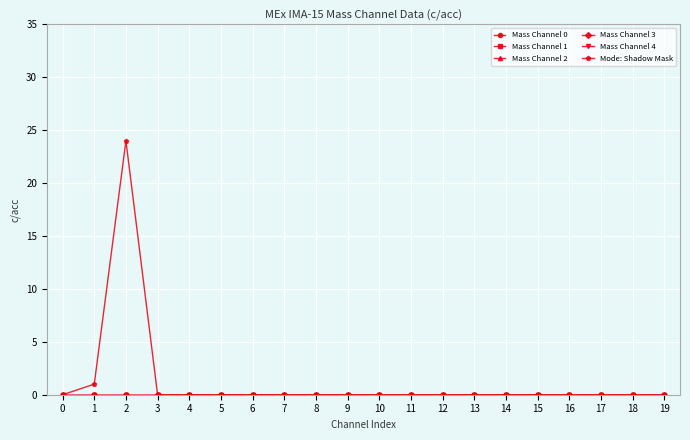

Is this an area chart (filled region under the line)?

No